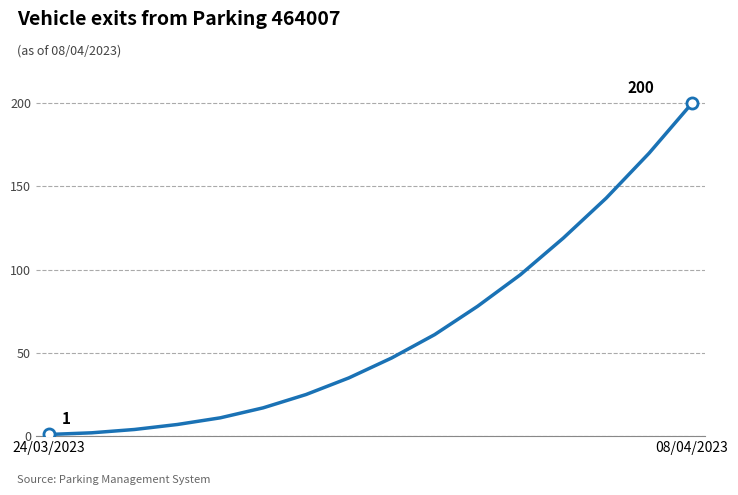

What is the greatest value displayed?

200